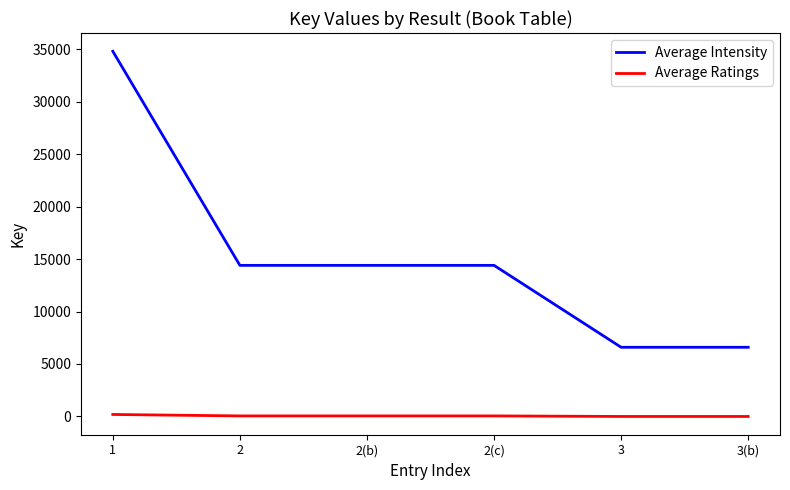

How many distinct data groups are displayed?

2